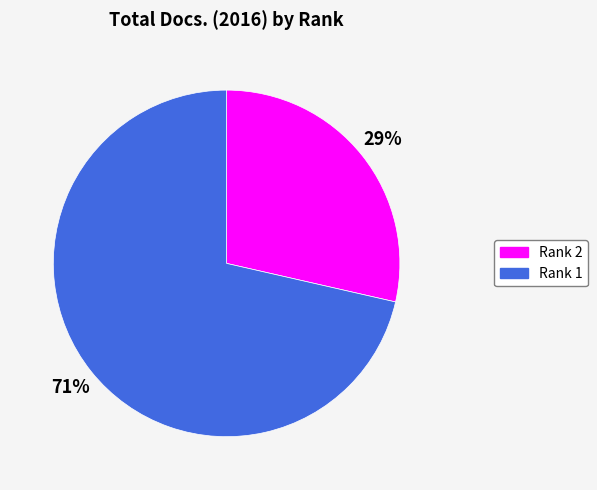

To the nearest percent, what percentage of the pie is Rank 1?

71%